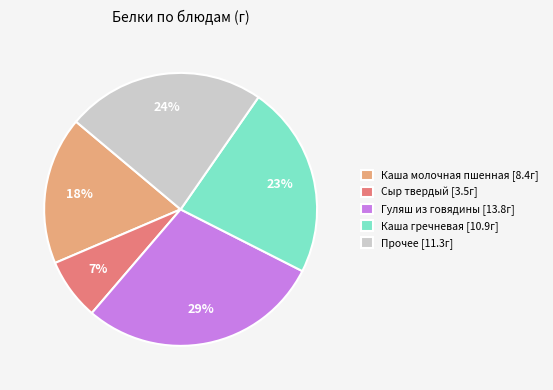

Is it true that Прочее [11.3г] is 24% of the pie?

True